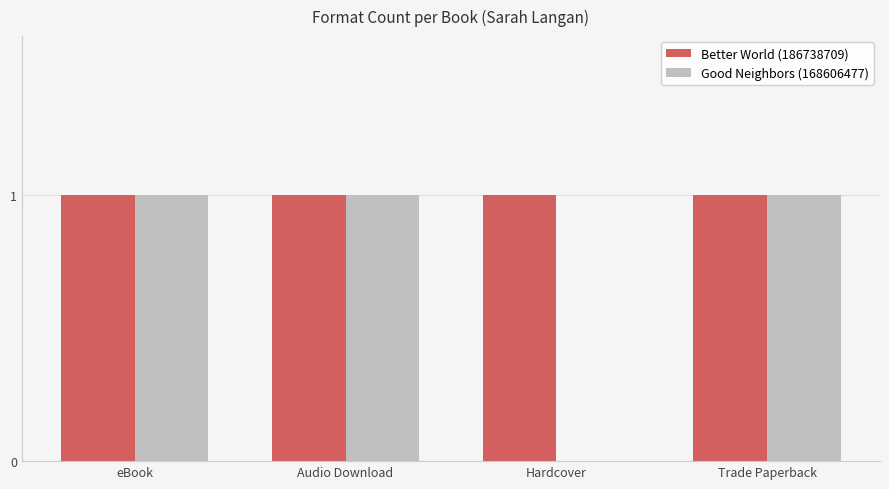

The Good Neighbors (168606477) series shows 1 at eBook. True or false?

True